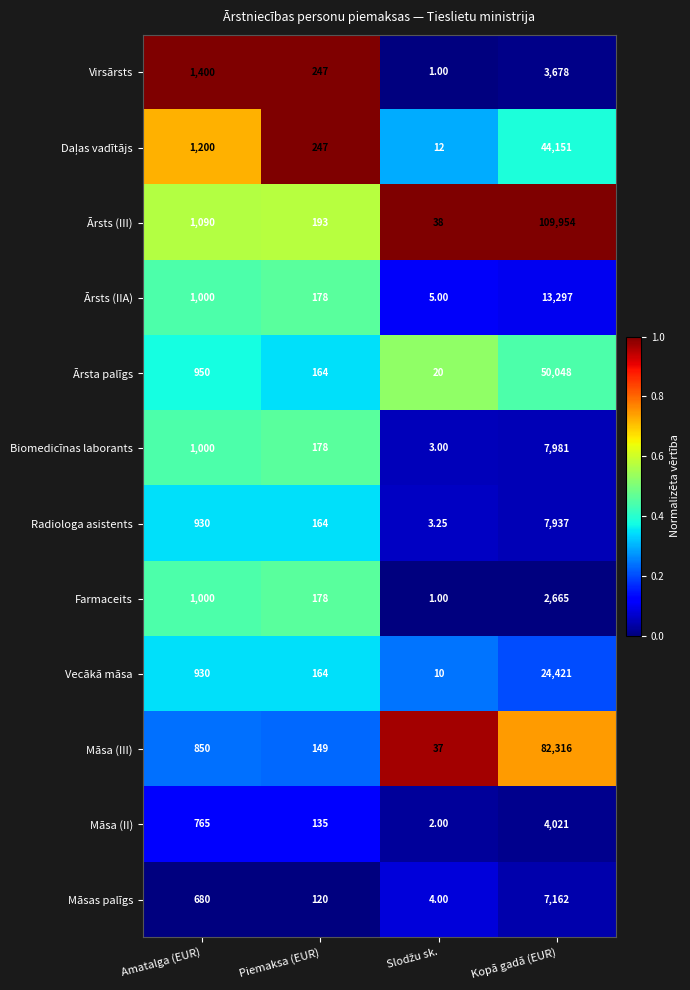

How many series are shown in this chart?

12